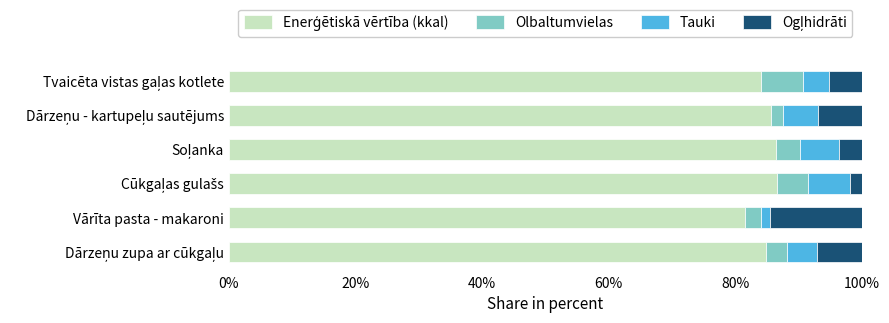

How many data points does each series have?

6